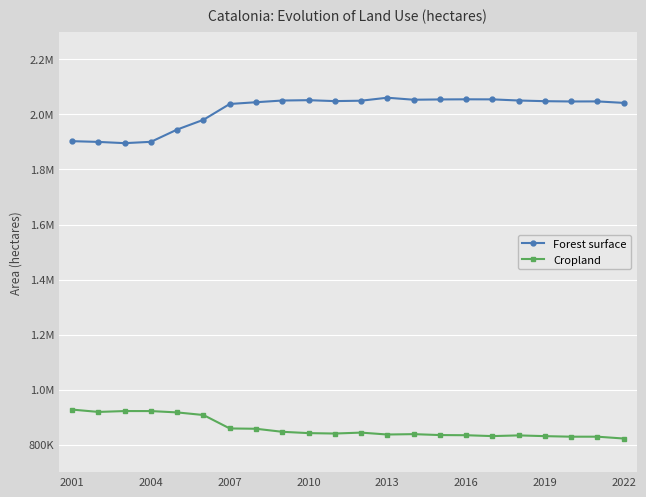

Is this an area chart (filled region under the line)?

No